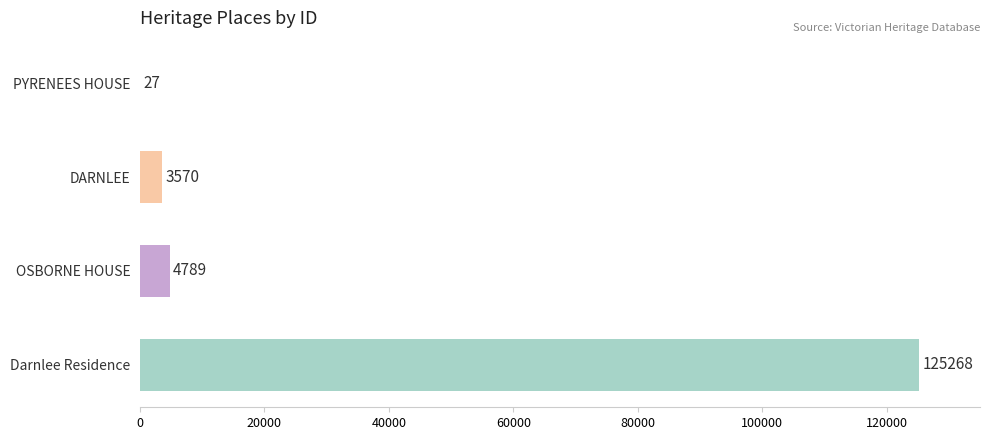

Is it true that the value at Darnlee Residence is 87126?

False